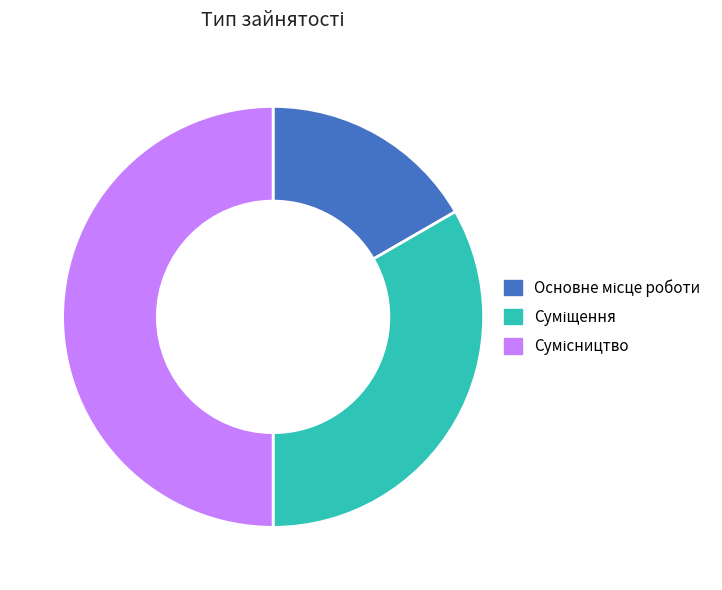

To the nearest percent, what is the difference between the largest and smallest slice percentages?

33%